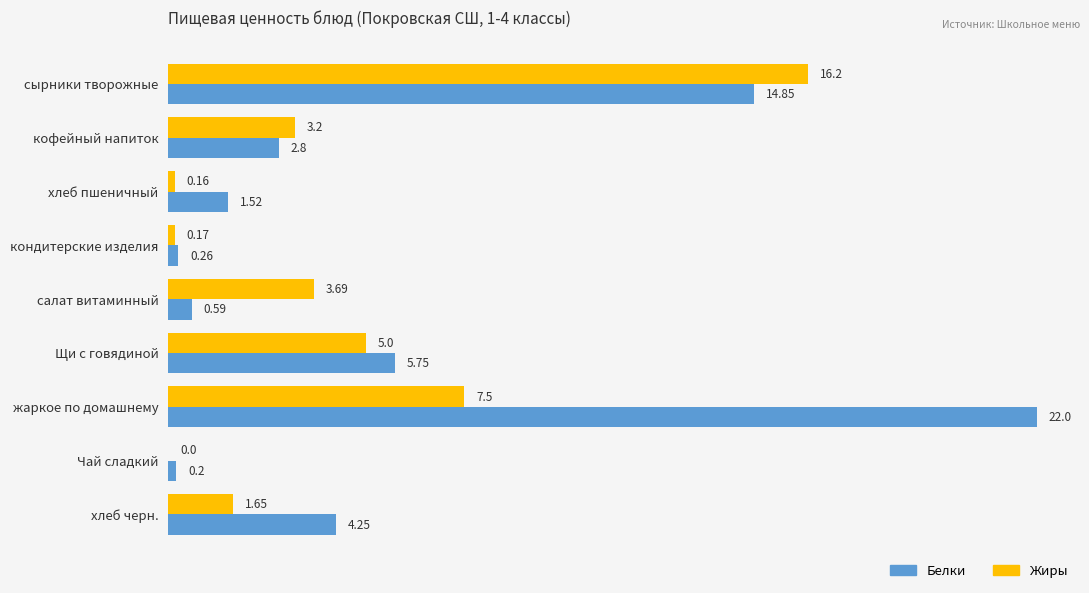

Which series changed the most between хлеб пшеничный and Щи с говядиной?

Жиры